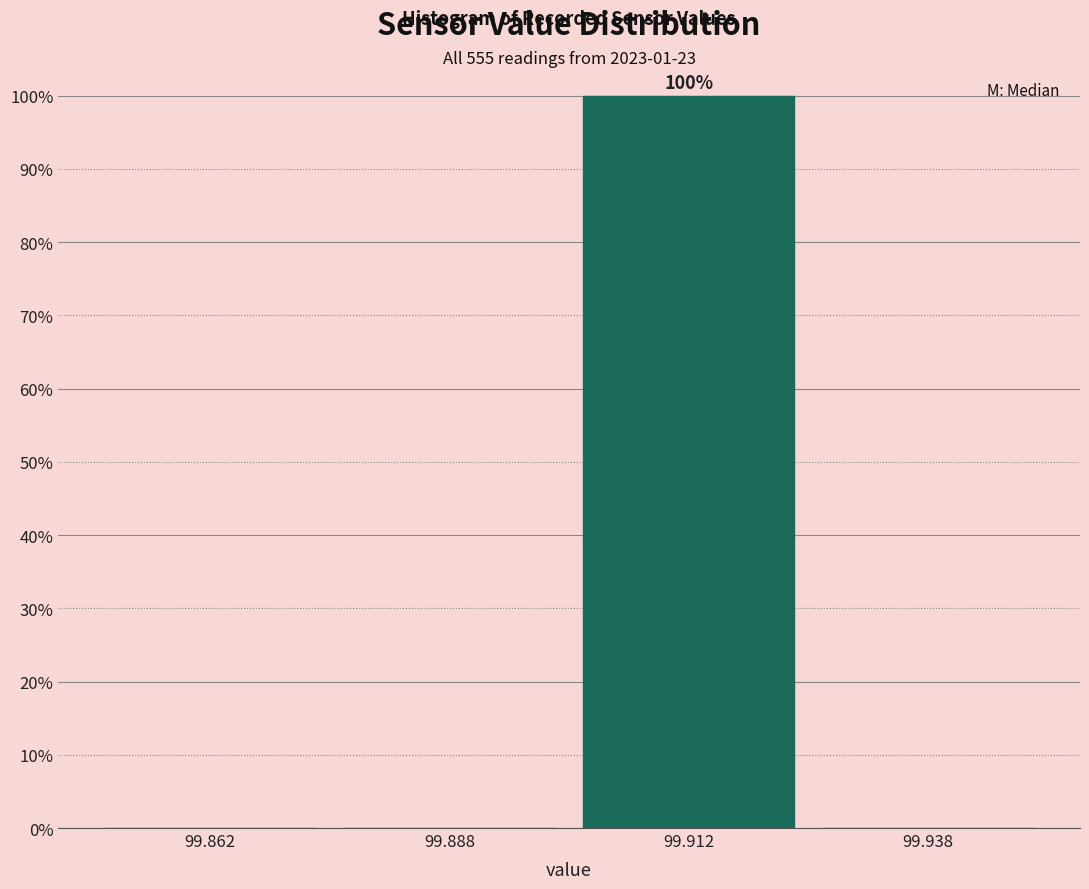

Which range on the x-axis has the tallest bar?

99.900 to 99.925